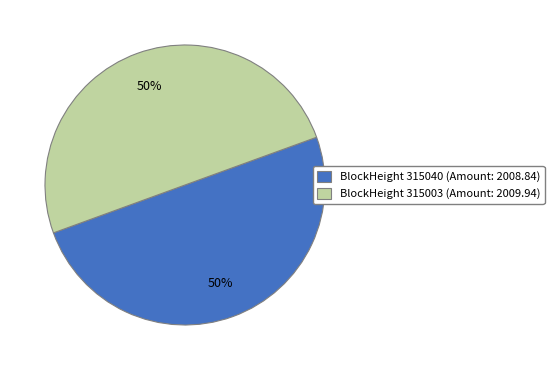

How many slices are in this pie chart?

2